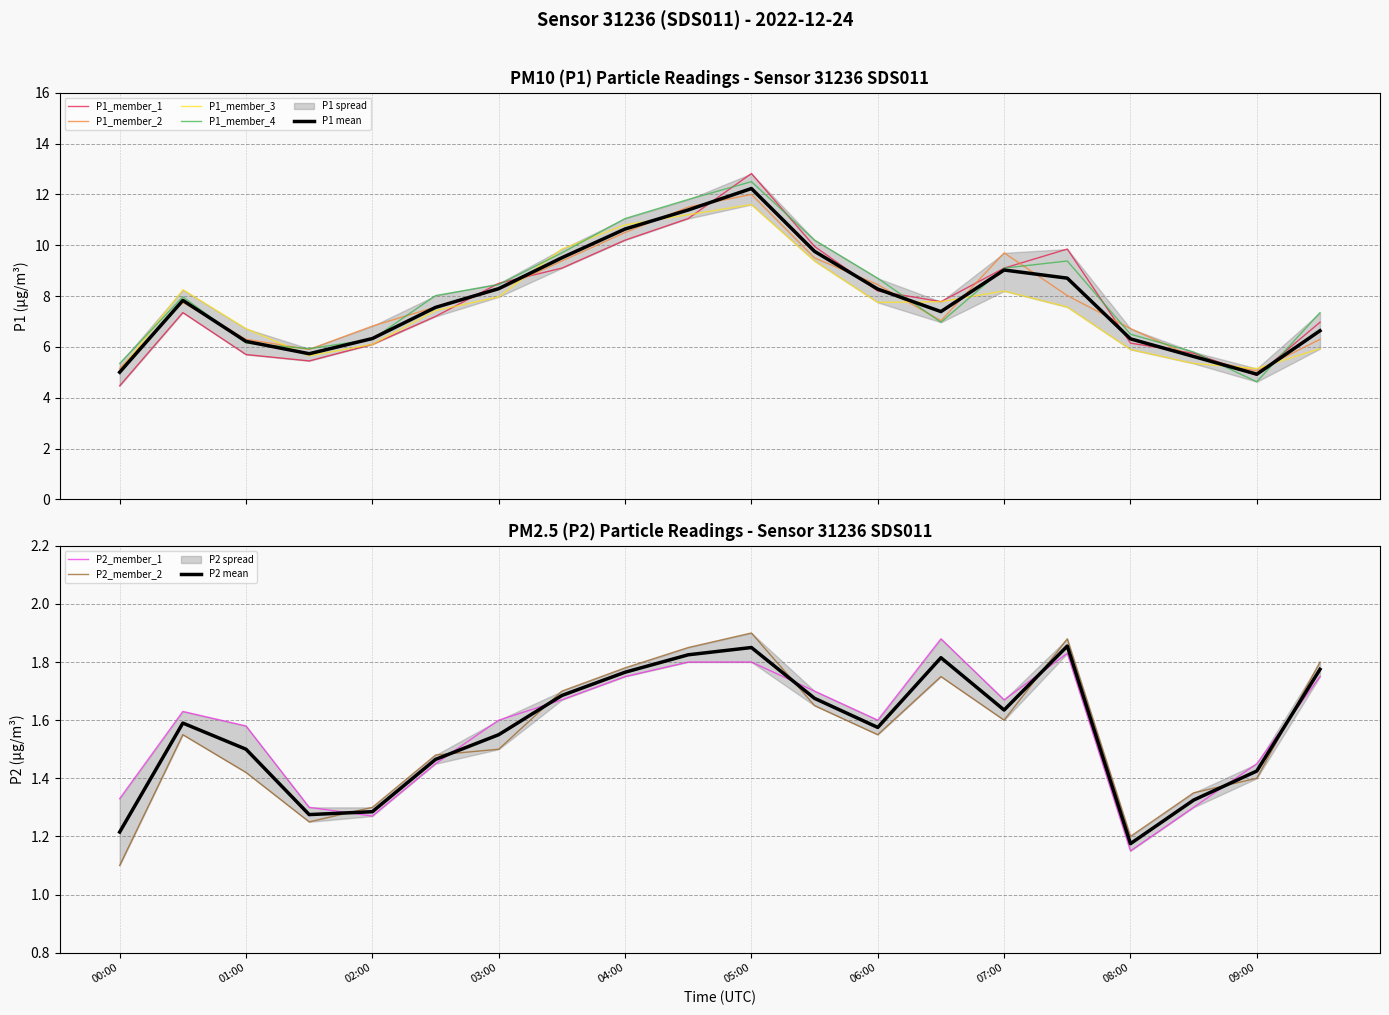

What is the difference between the P1_extra3 values at 04:00 and 02:30?

3.0